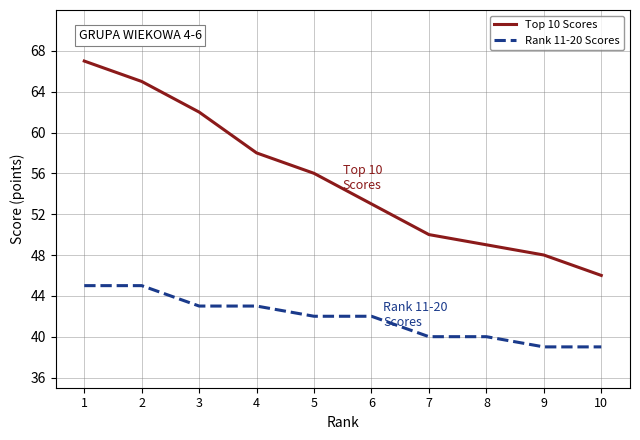

List the series in order of their overall mean, highest first.

Top 10 Scores, Rank 11-20 Scores